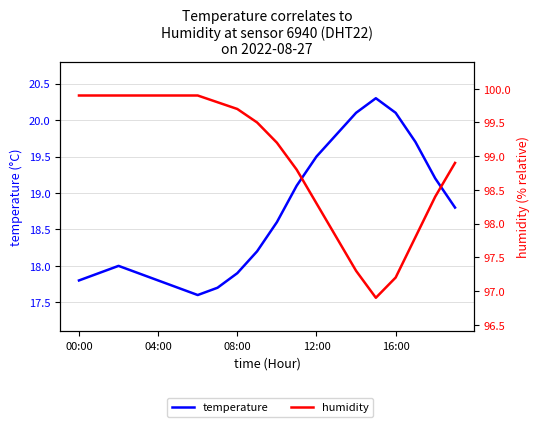

What is the difference between the maximum and second lowest values in the humidity series?

2.7